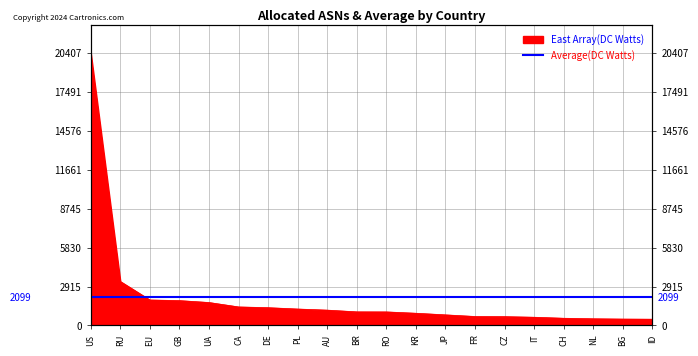

Approximately how many times larger is the value at NL compared to IT?

0.8